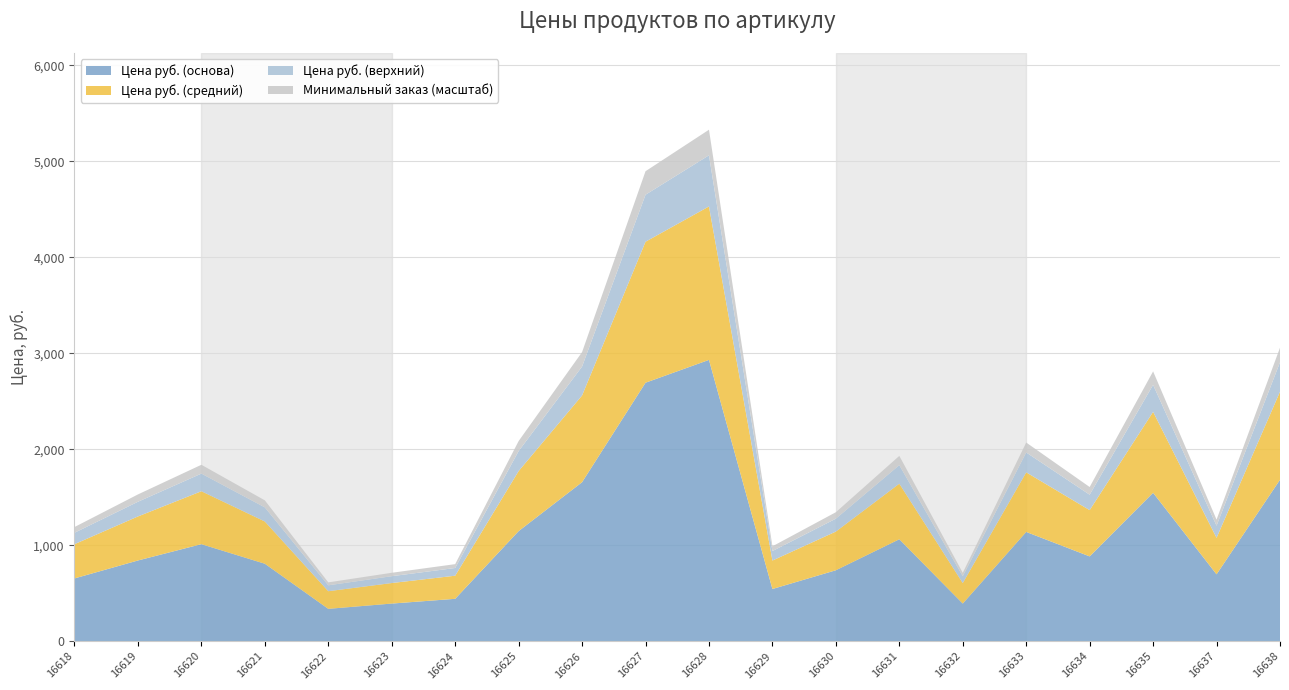

The value of Цена руб. (основа) at 16623 is 392.2. True or false?

True